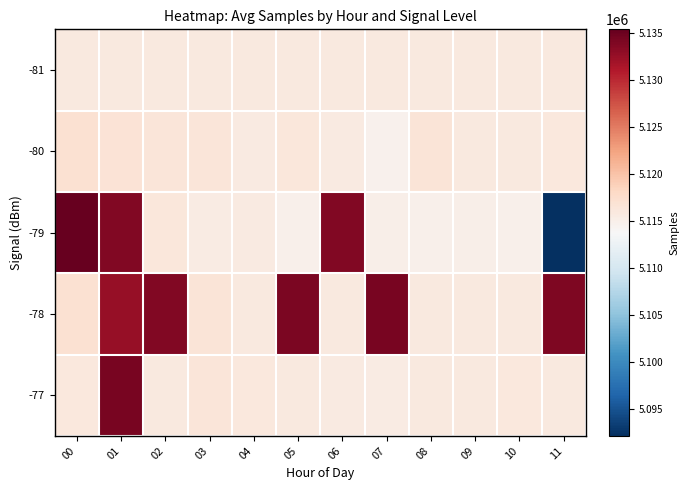

How many series are shown in this chart?

5